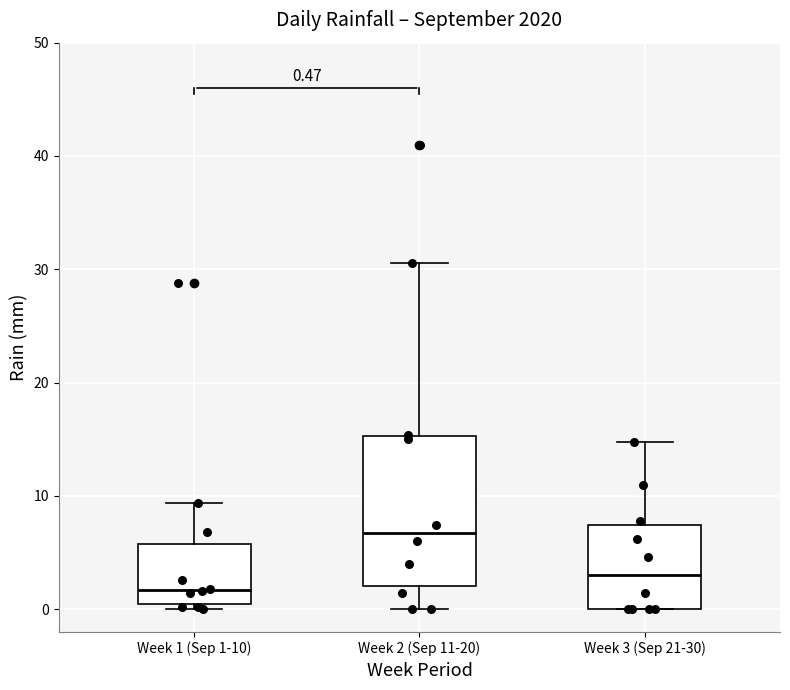

Which box has the lowest median line?

Week 1 (Sep 1-10)